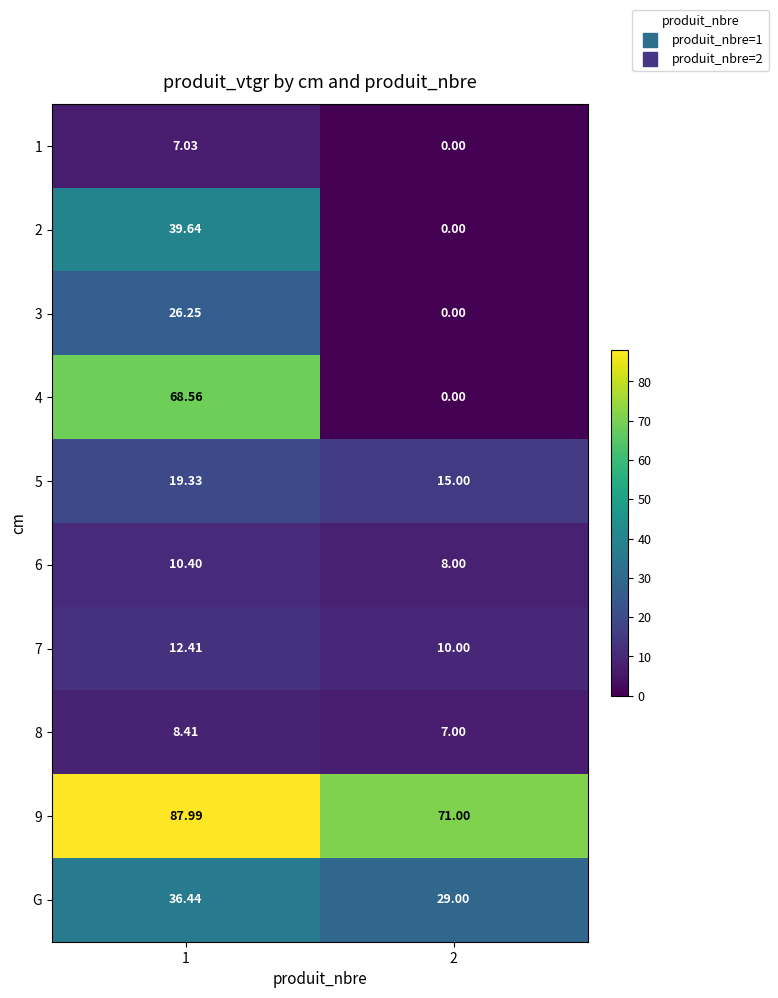

Is the value of 2 at 1 greater than the value of 7 at 1?

Yes